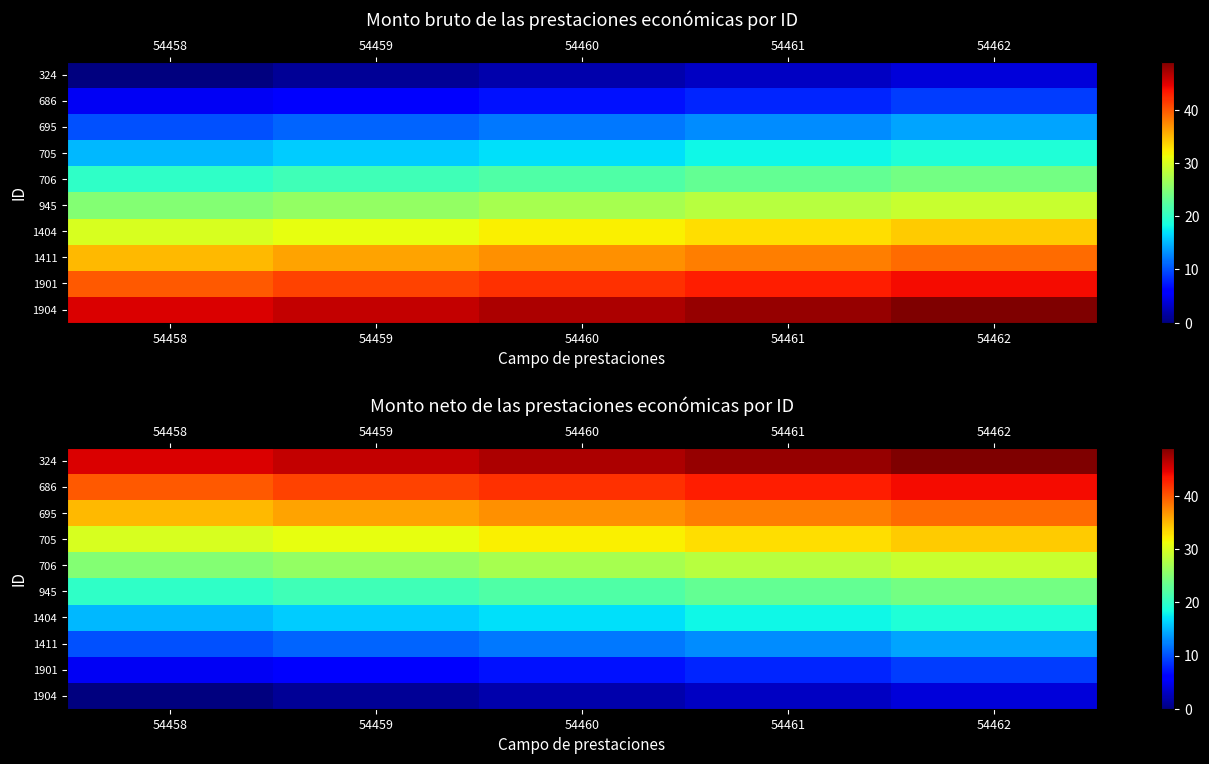

How many values in the 1904 series are below 2?

2